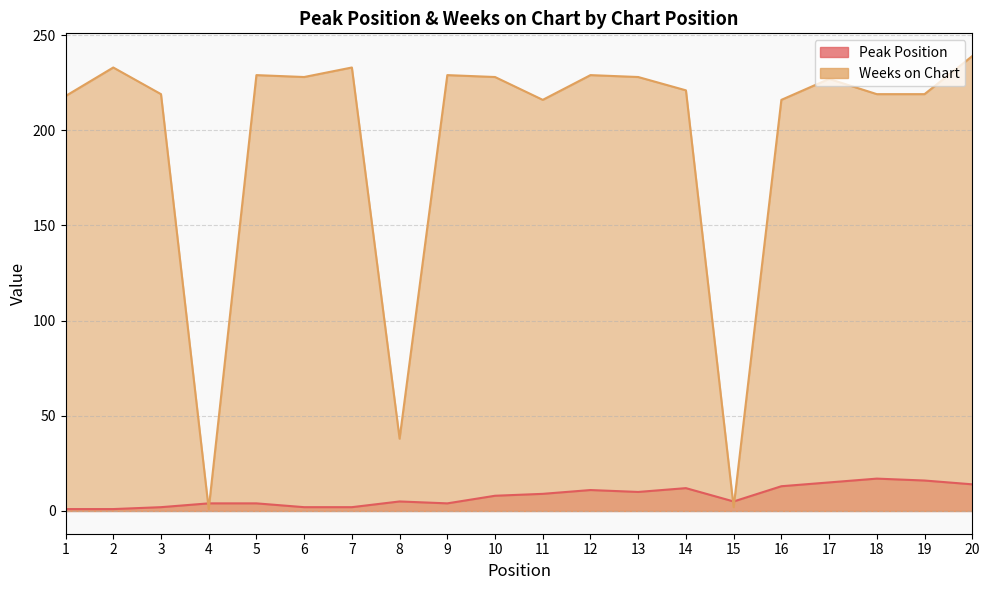

What is the value of the Weeks on Chart point at the 20th from the left?

239